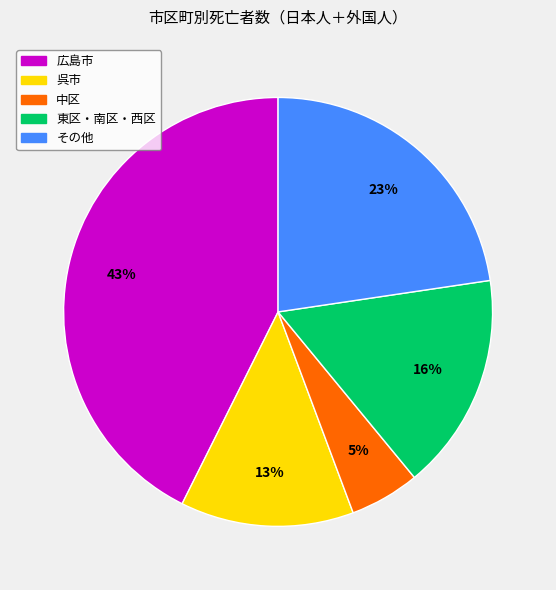

To the nearest percent, what is the average slice percentage?

20%